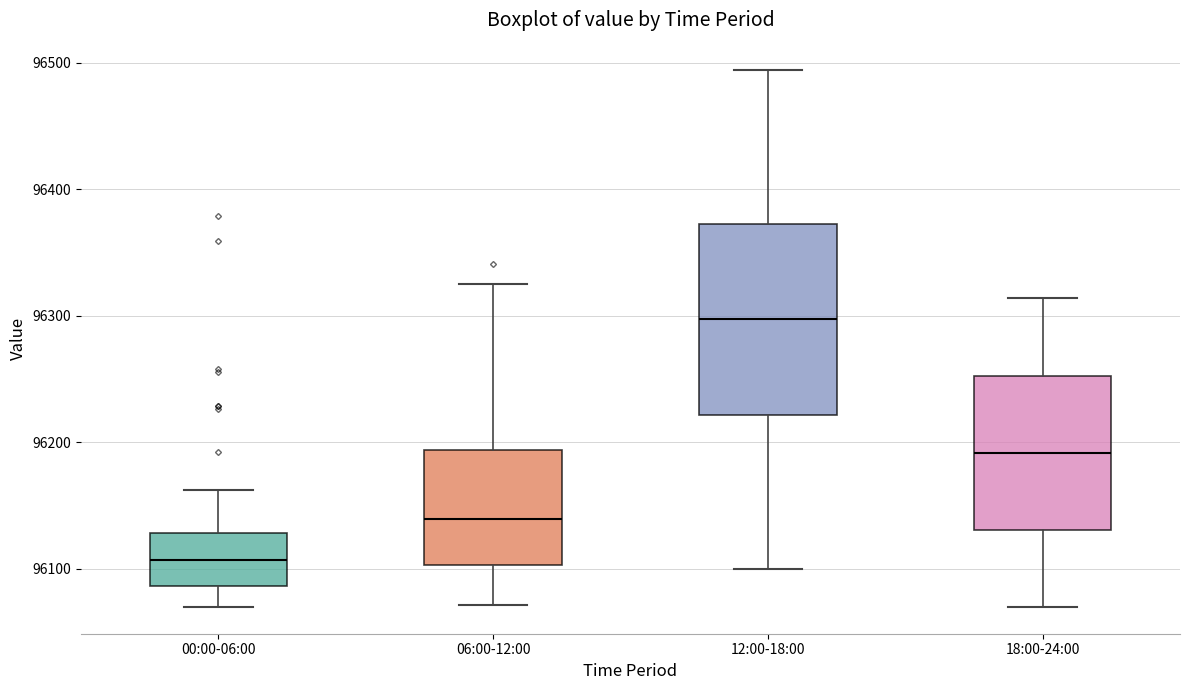

Comparing the boxes themselves (not the whiskers), which one is the tallest?

12:00-18:00